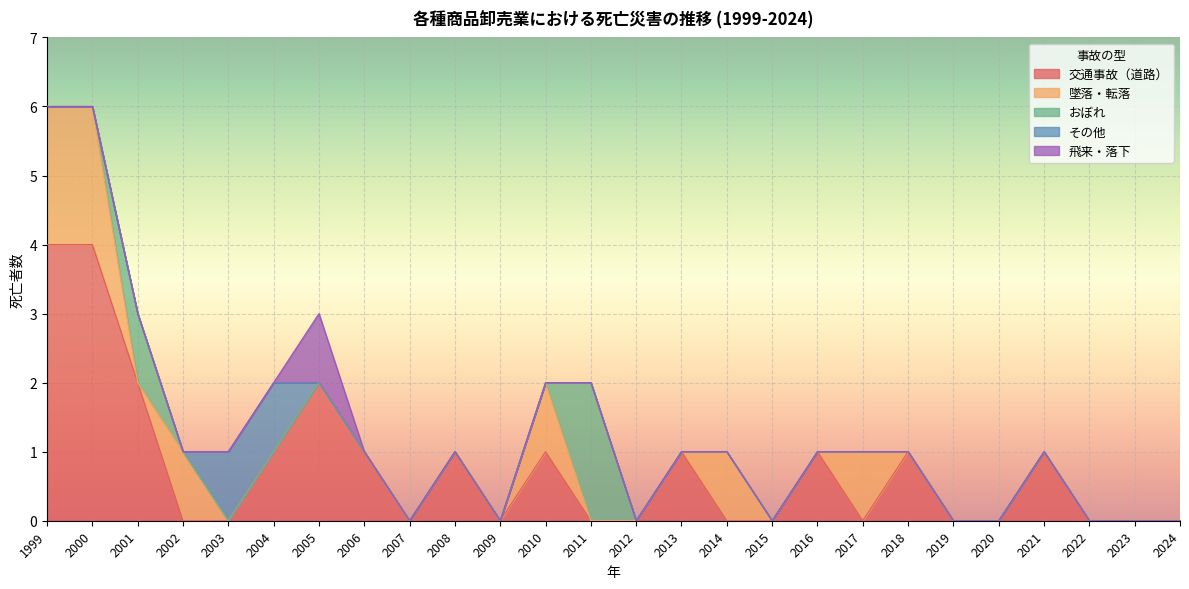

Rank the series by their maximum value, from lowest to highest.

その他, 飛来・落下, 墜落・転落, おぼれ, 交通事故（道路）